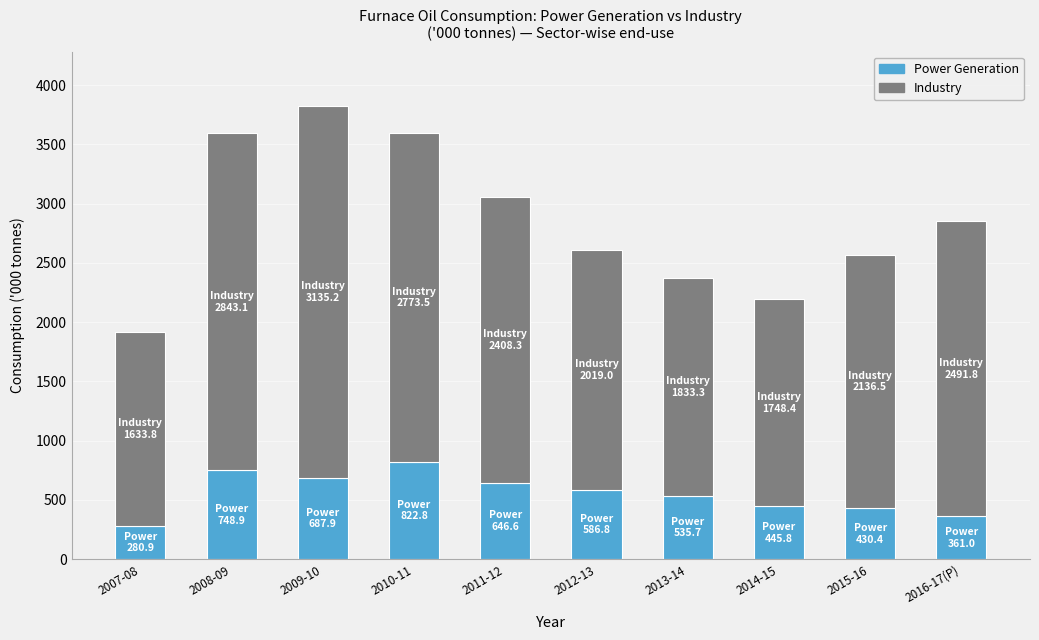

Are the bars horizontal?

No